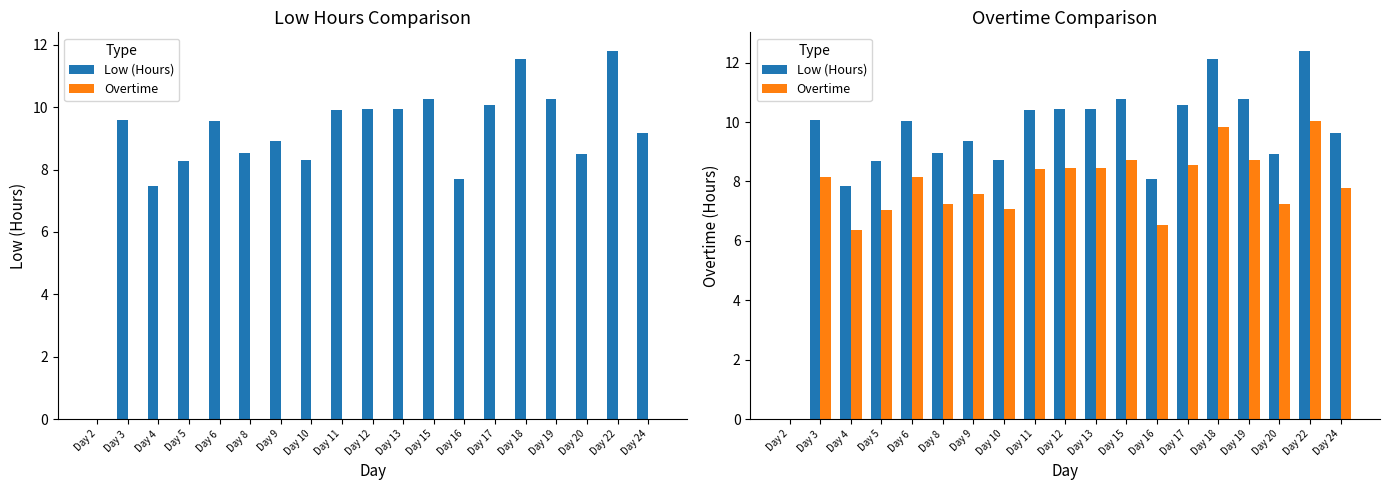

What are all the series names shown in the legend?

Low (Hours), Overtime